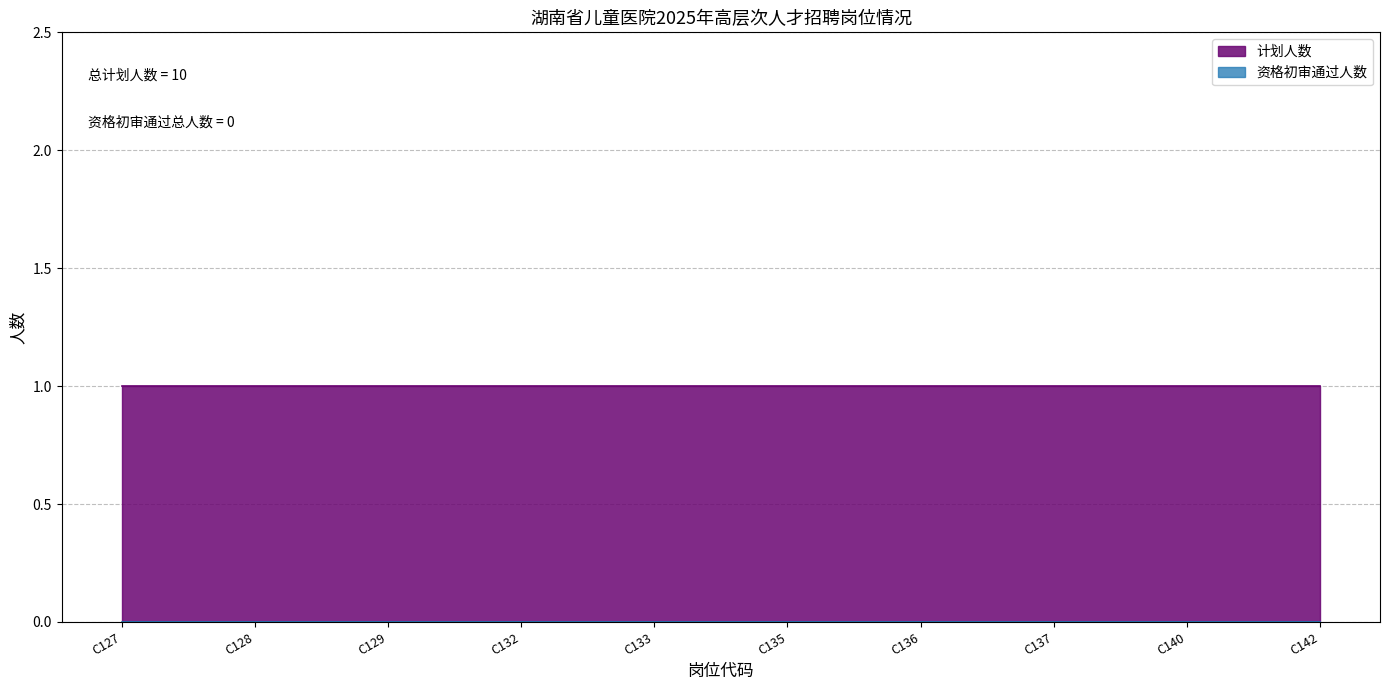

Reading left to right, extract all data points from this chart.

计划人数: C127=1	C128=1	C129=1	C132=1	C133=1	C135=1	C136=1	C137=1	C140=1	C142=1
资格初审通过人数: C127=0	C128=0	C129=0	C132=0	C133=0	C135=0	C136=0	C137=0	C140=0	C142=0